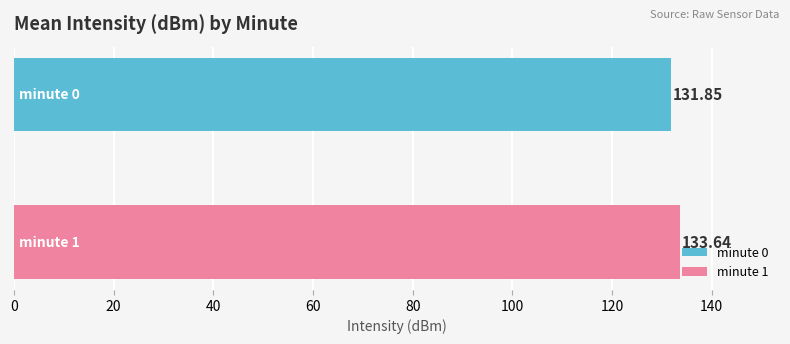

List the series in order of their peak value, highest first.

minute 1, minute 0